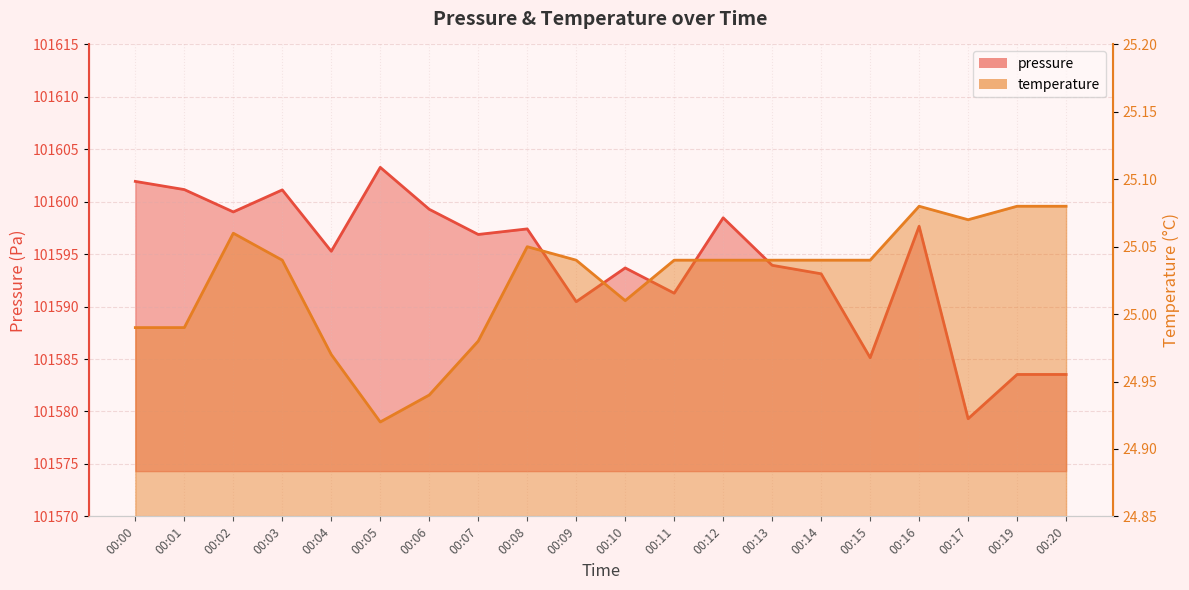

The value of pressure at 00:04 is 178823.6. True or false?

False